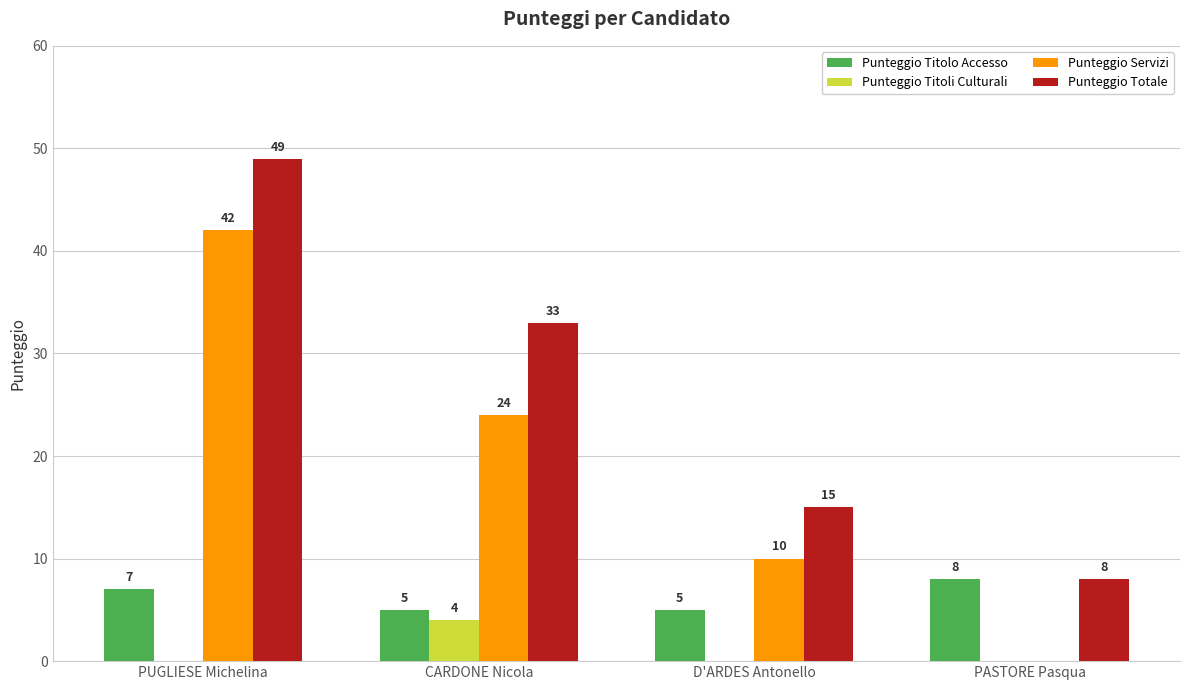

Is it true that Punteggio Titoli Culturali equals 2 at PUGLIESE Michelina?

False